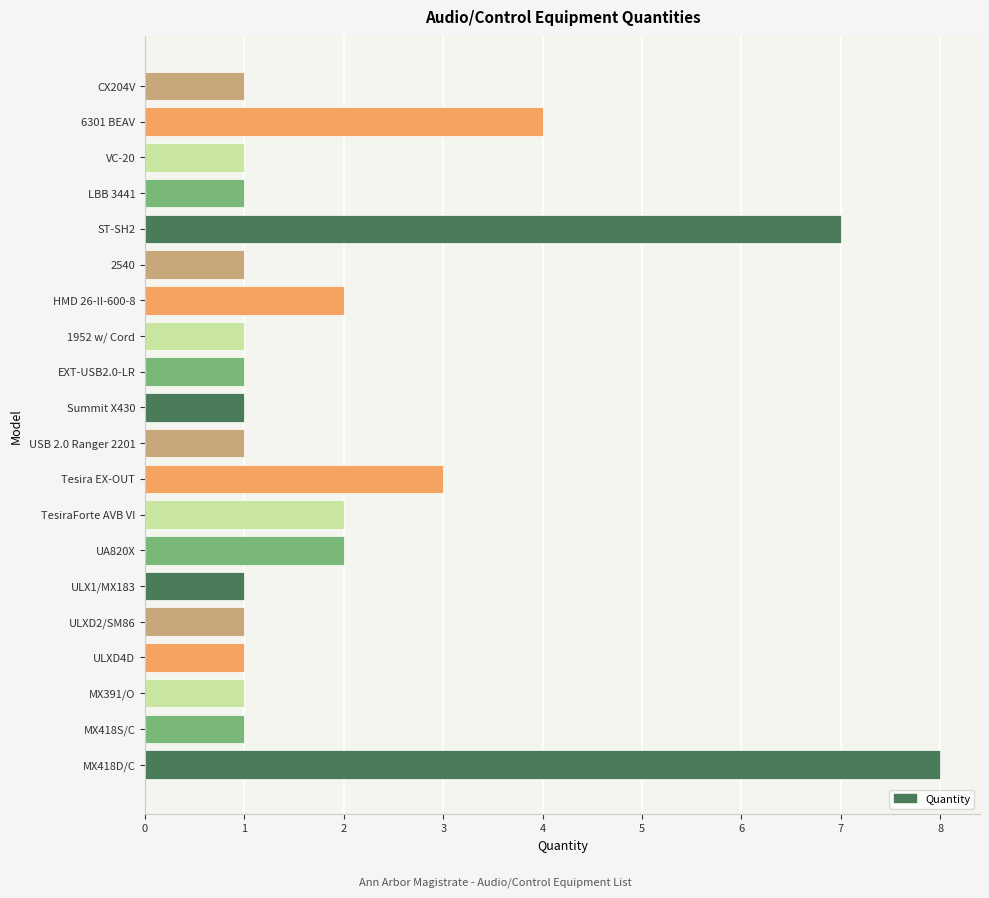

Reading bottom to top, transcribe all the data shown in this chart.

8	1	1	1	1	1	2	2	3	1	1	1	1	2	1	7	1	1	4	1